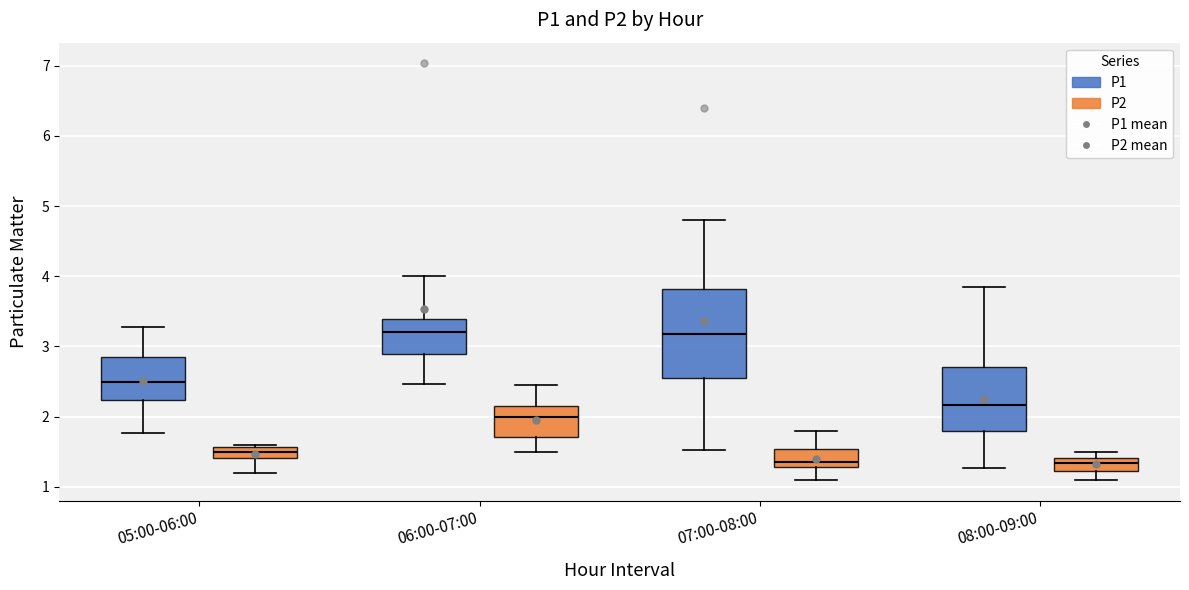

Where does the upper whisker of the box for 06:00-07:00 (P1) end on the y-axis? The values are not printed on the chart, so give them approximately, as read against the axis.

4.0